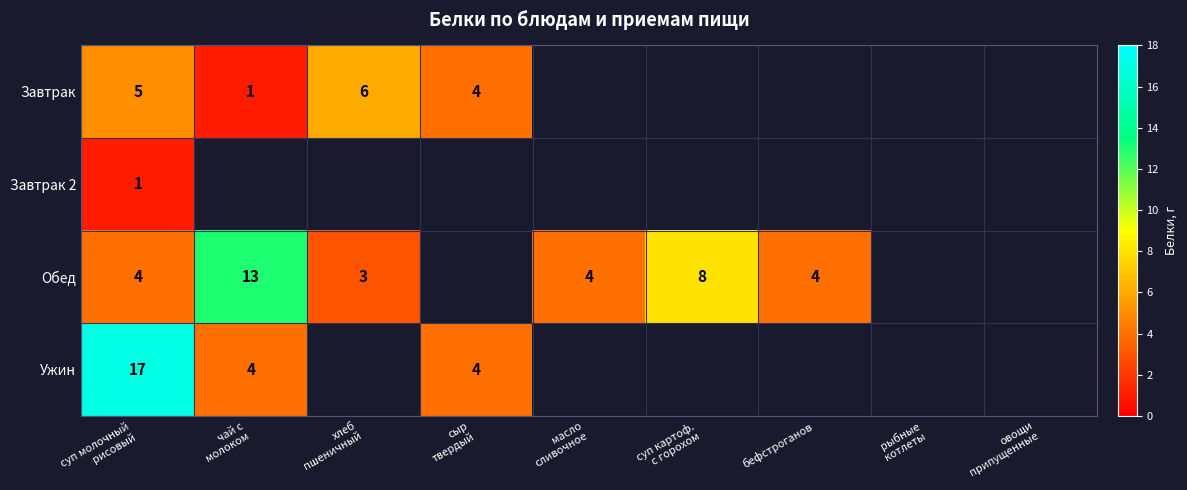

Is the value of Завтрак 2 at суп молочный рисовый greater than the value of Обед at рыбные котлеты?

No